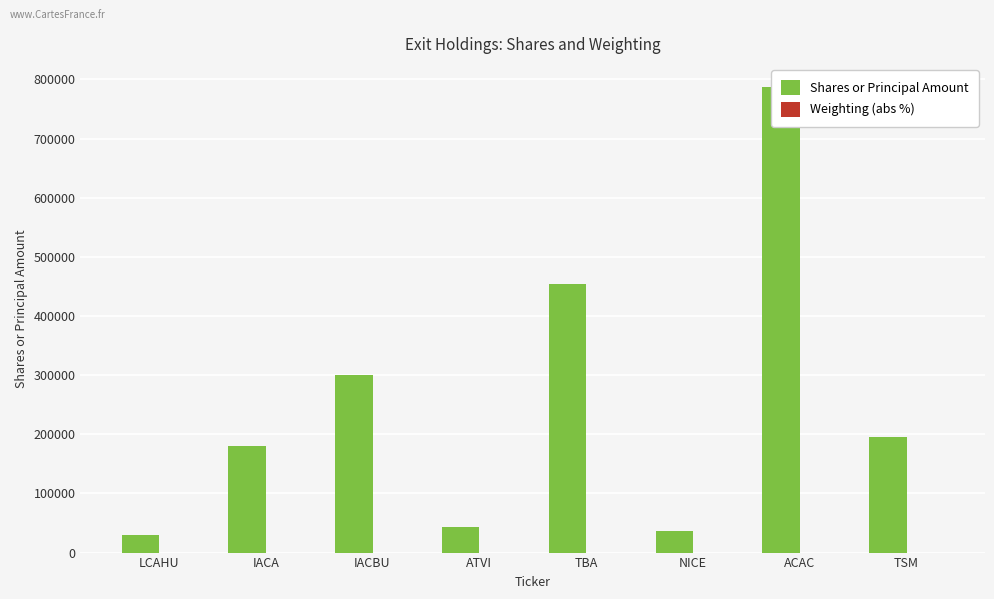

Reading right to left, what are all the values shown in this chart?

Shares or Principal Amount: TSM=195300.0	ACAC=787000.0	NICE=35760.0	TBA=454000.0	ATVI=43000.0	IACBU=300000.0	IACA=180000.0	LCAHU=30232.0
Weighting (abs %): TSM=7.5	ACAC=2.5	NICE=2.5	TBA=1.5	ATVI=1.3	IACBU=1.0	IACA=0.1	LCAHU=0.1